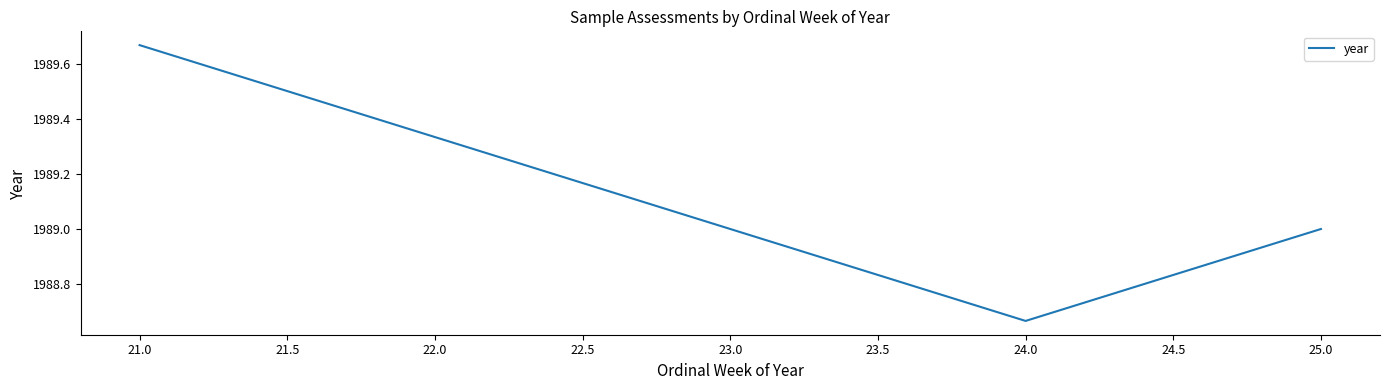

What is the difference between the maximum and minimum values?

1.0